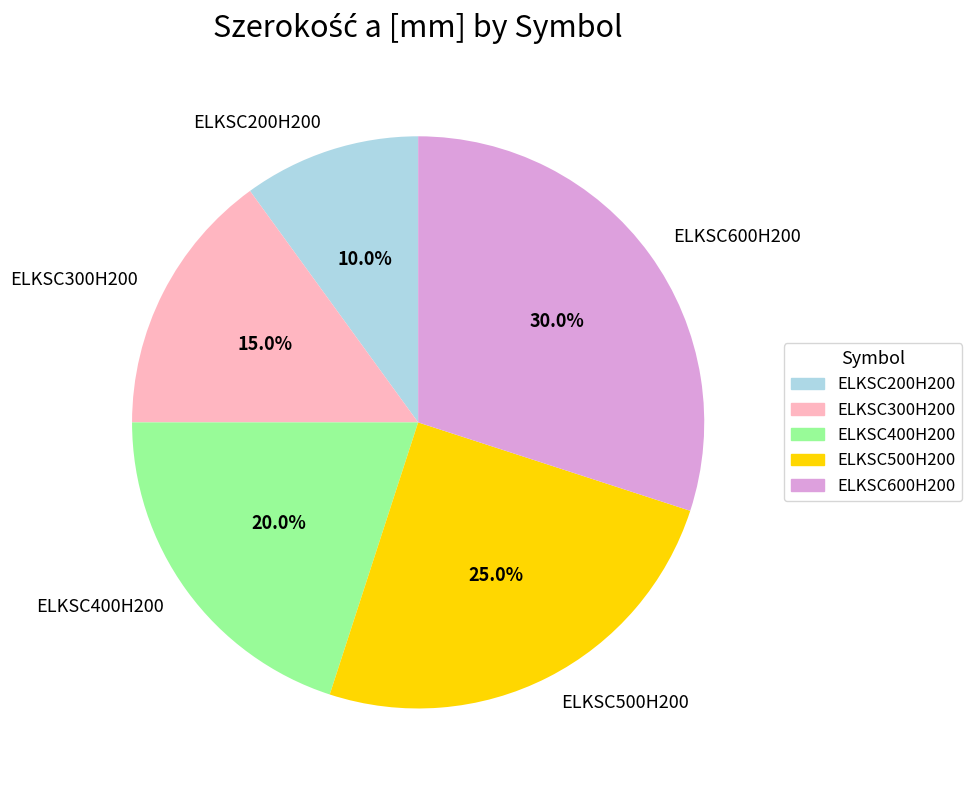

Is there a majority slice in this chart?

No